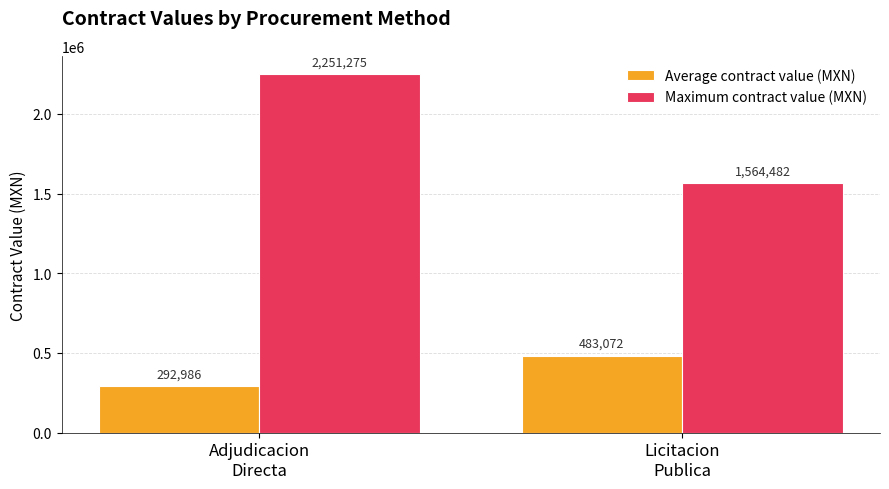

List the labels in order of Average contract value (MXN) value, smallest first.

Adjudicacion
Directa, Licitacion
Publica